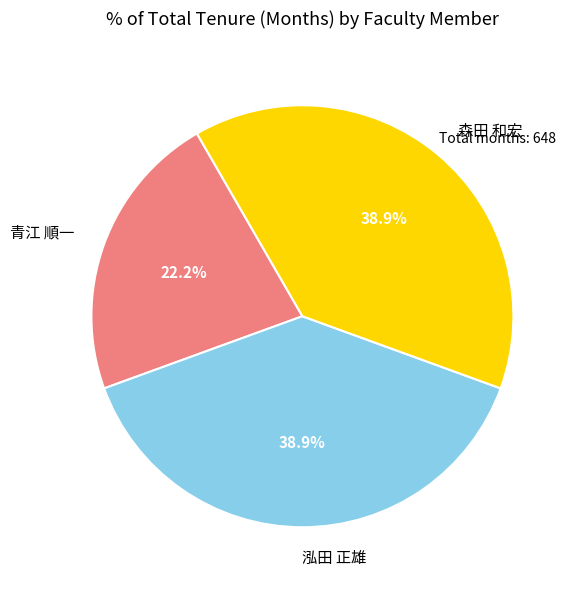

What percentage do 泓田 正雄 and 青江 順一 together represent?

61.1%